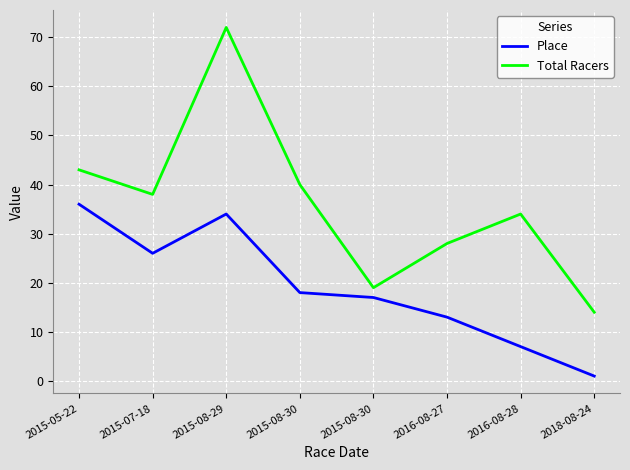

What are all the series names shown in the legend?

Place, Total Racers